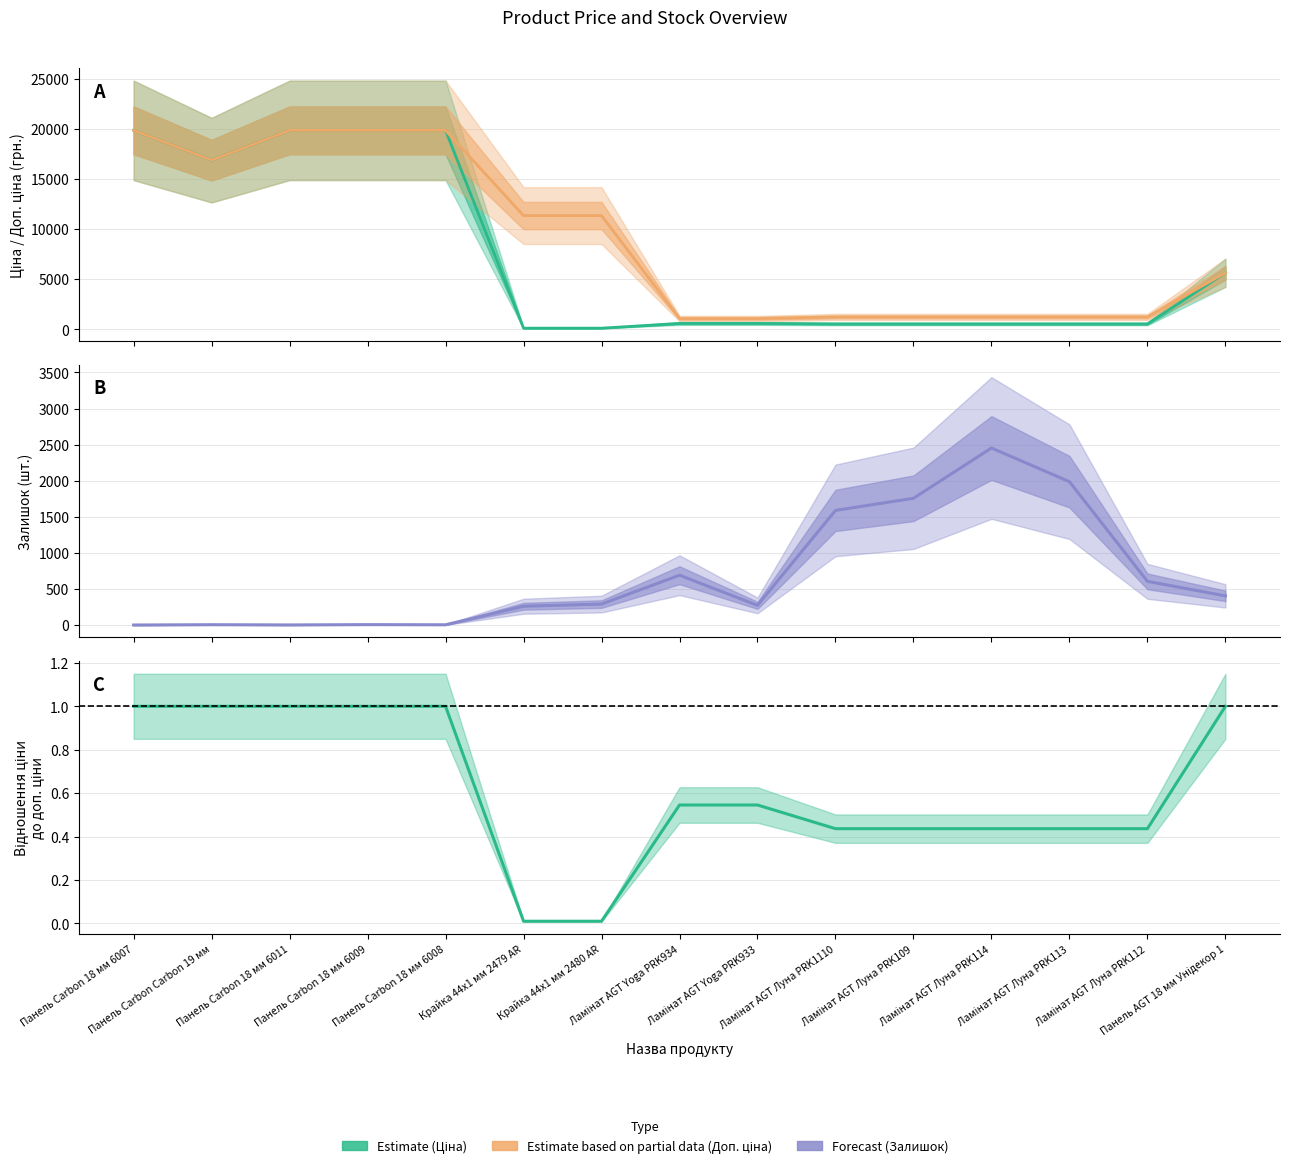

At which category is the sum across all series the highest?

Панель Carbon 18 мм 6009